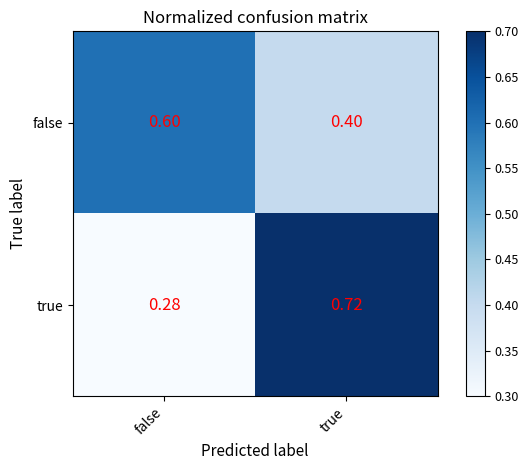

Which series changed the most between false and true?

true